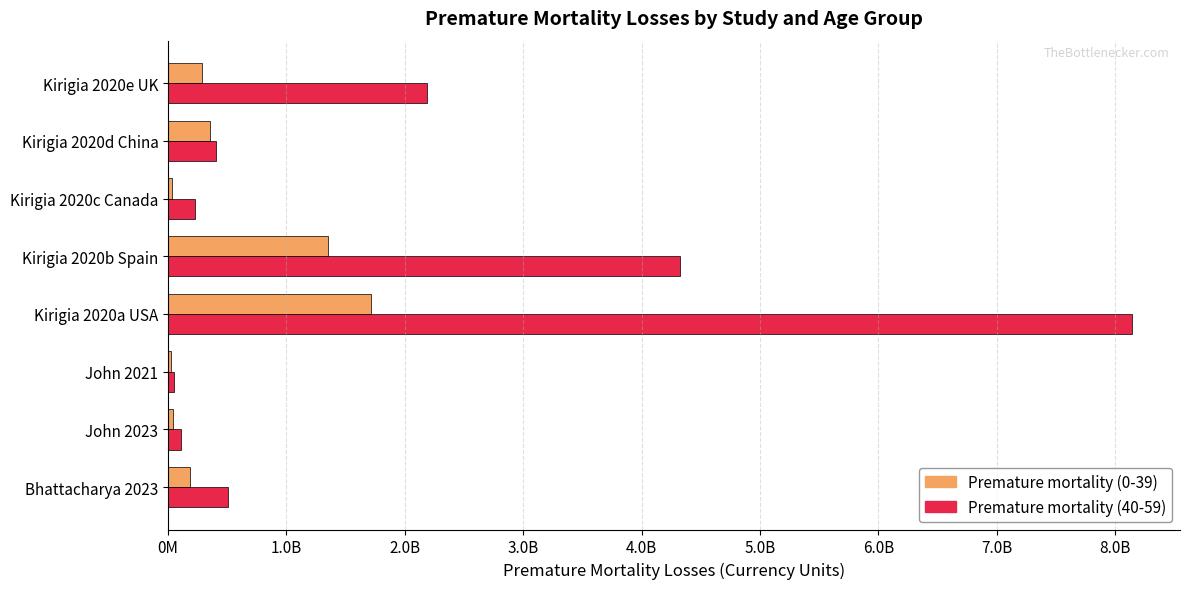

What is the difference between the maximum and second lowest values in the Premature mortality (40-59) series?

8031252142.1